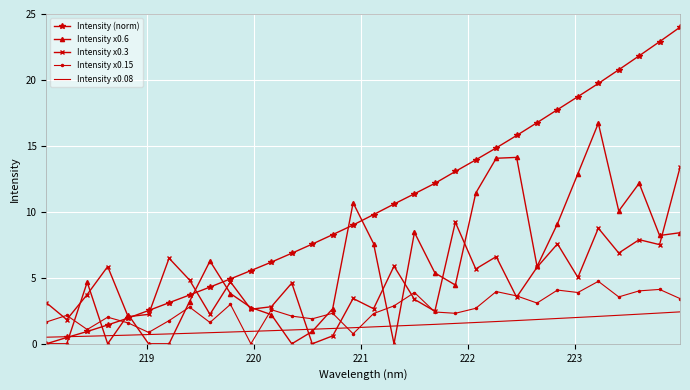

Which series has the largest range (max minus min)?

Intensity (norm)